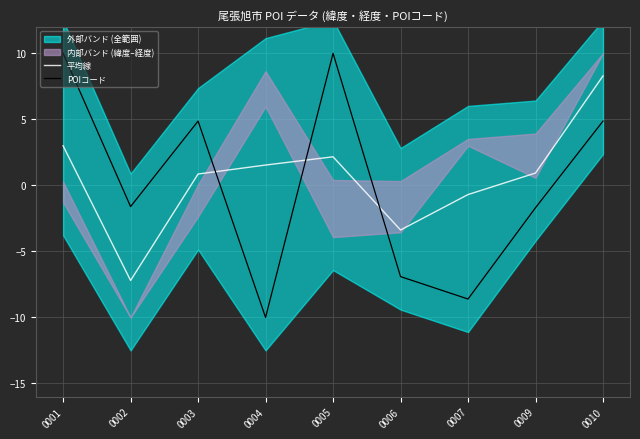

Reading left to right, what are all the values shown in this chart?

平均線: 0001=3.0	0002=-7.2	0003=0.9	0004=1.5	0005=2.2	0006=-3.4	0007=-0.7	0009=0.9	0010=8.3
POIコード: 0001=10.0	0002=-1.6	0003=4.9	0004=-10.0	0005=10.0	0006=-6.9	0007=-8.6	0009=-1.7	0010=4.9